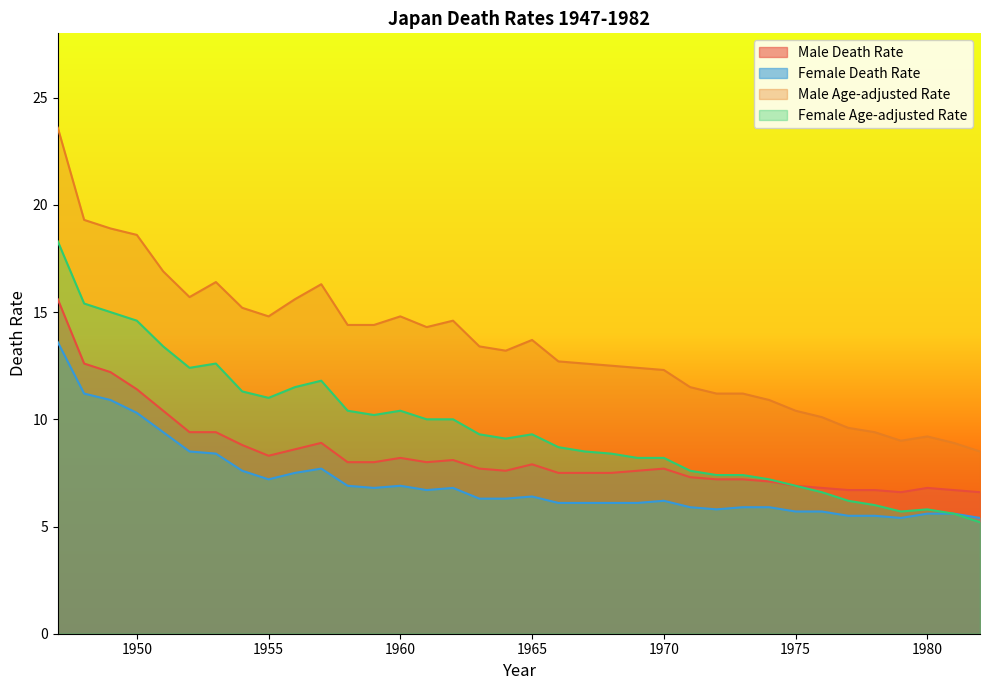

What value does the Male Age-adjusted Rate series have at 1952?

15.7